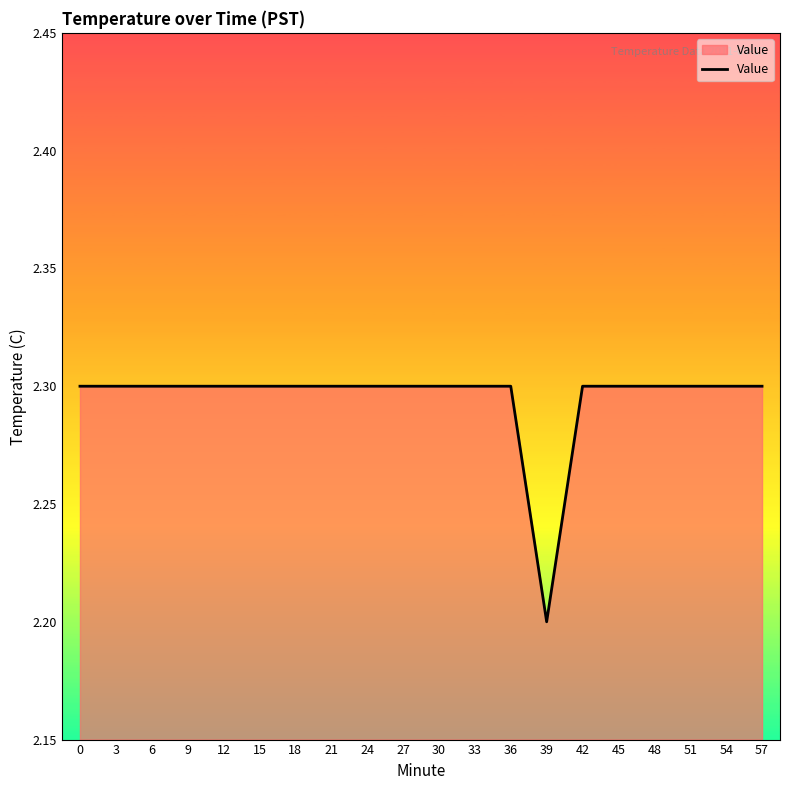

How many distinct data groups are displayed?

1